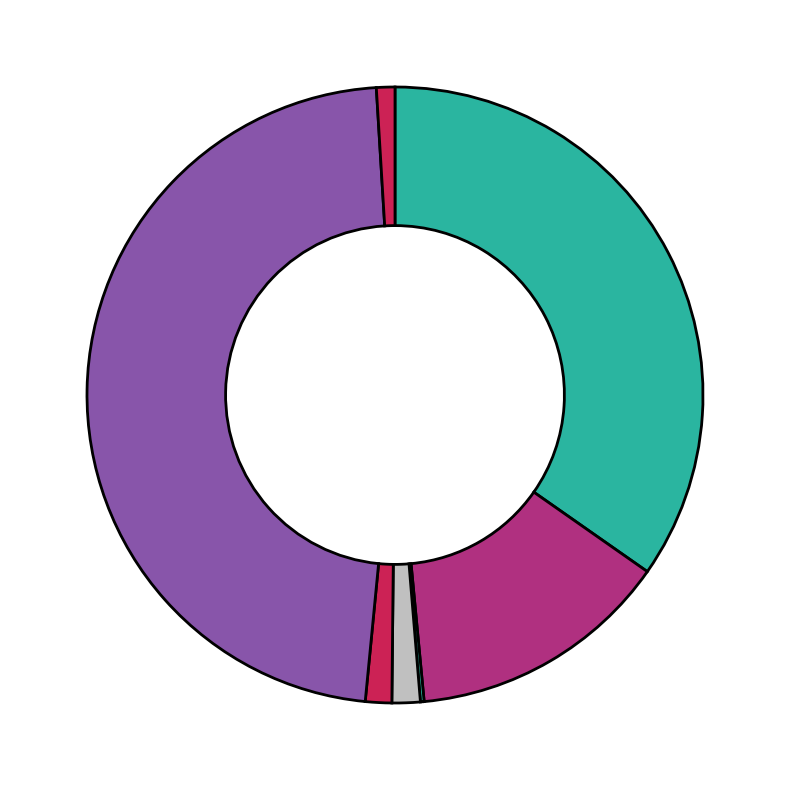

How many slices are in this pie chart?

7